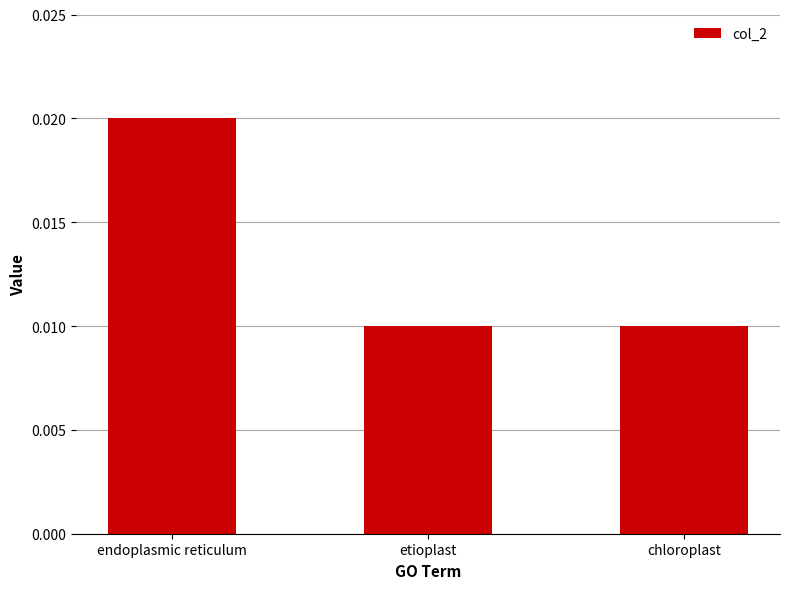

Between endoplasmic reticulum and etioplast, which is larger?

endoplasmic reticulum